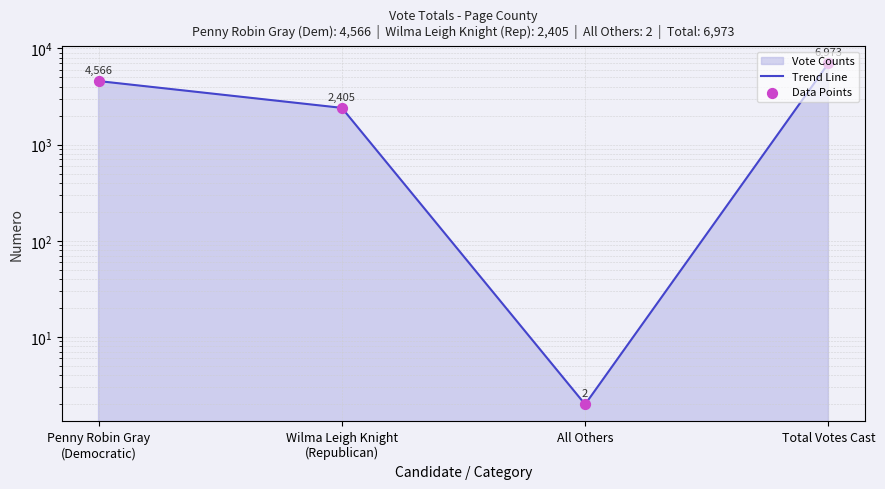

What is the total value across all series at Wilma Leigh Knight
(Republican)?

4810